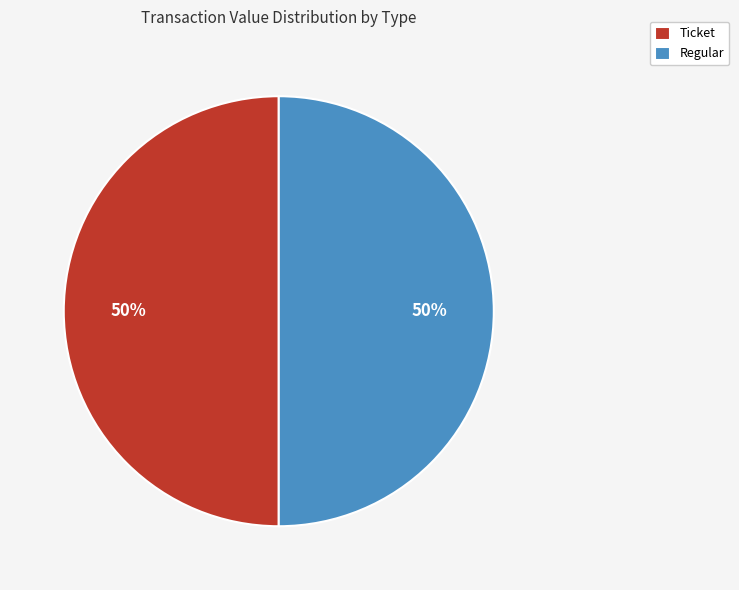

Approximately how many times larger is the value at Ticket compared to Regular?

1.0